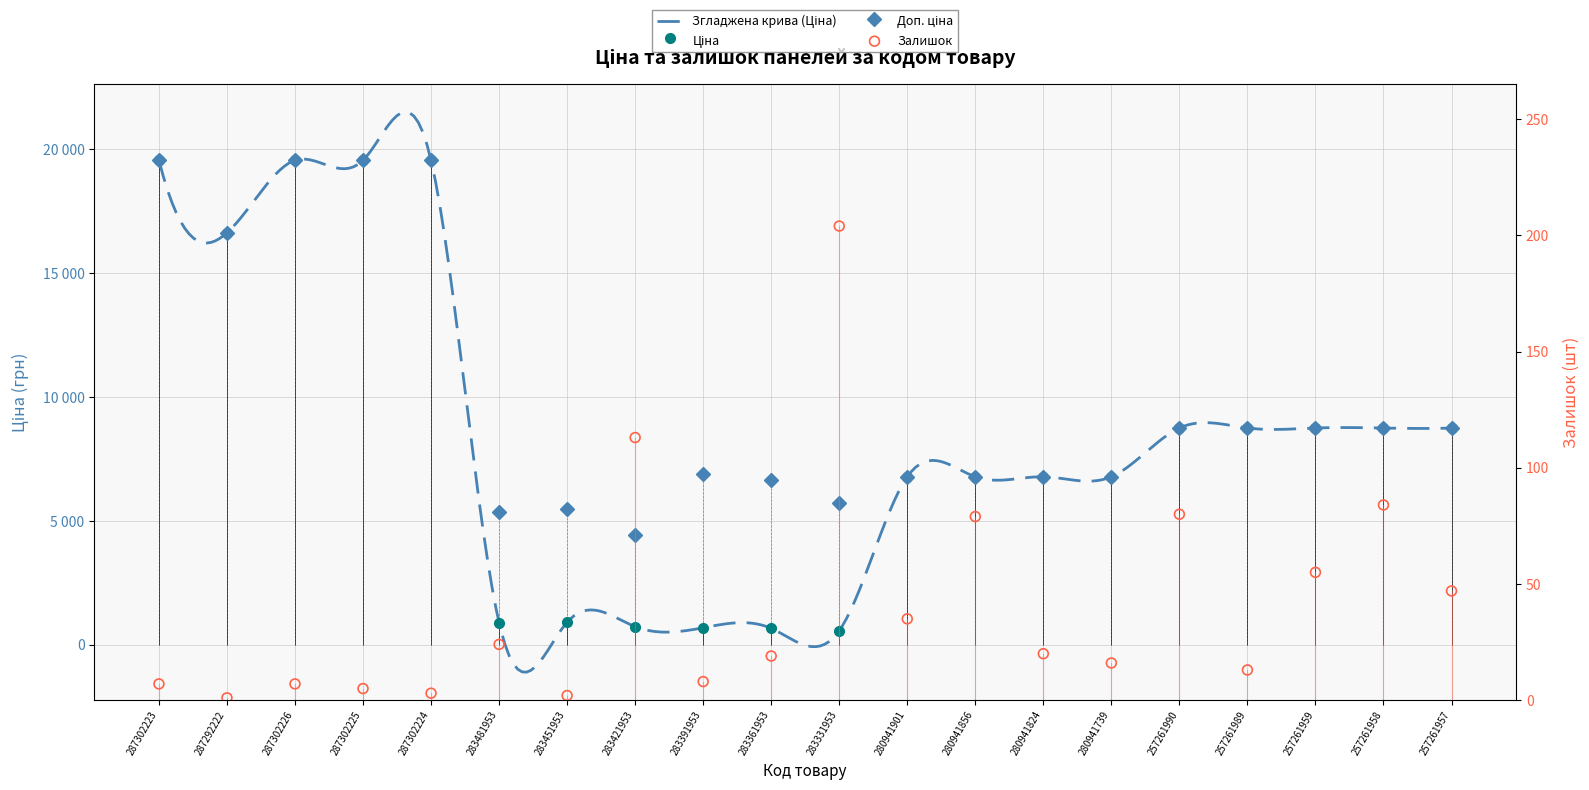

Which series has the largest total across all categories?

Доп. ціна